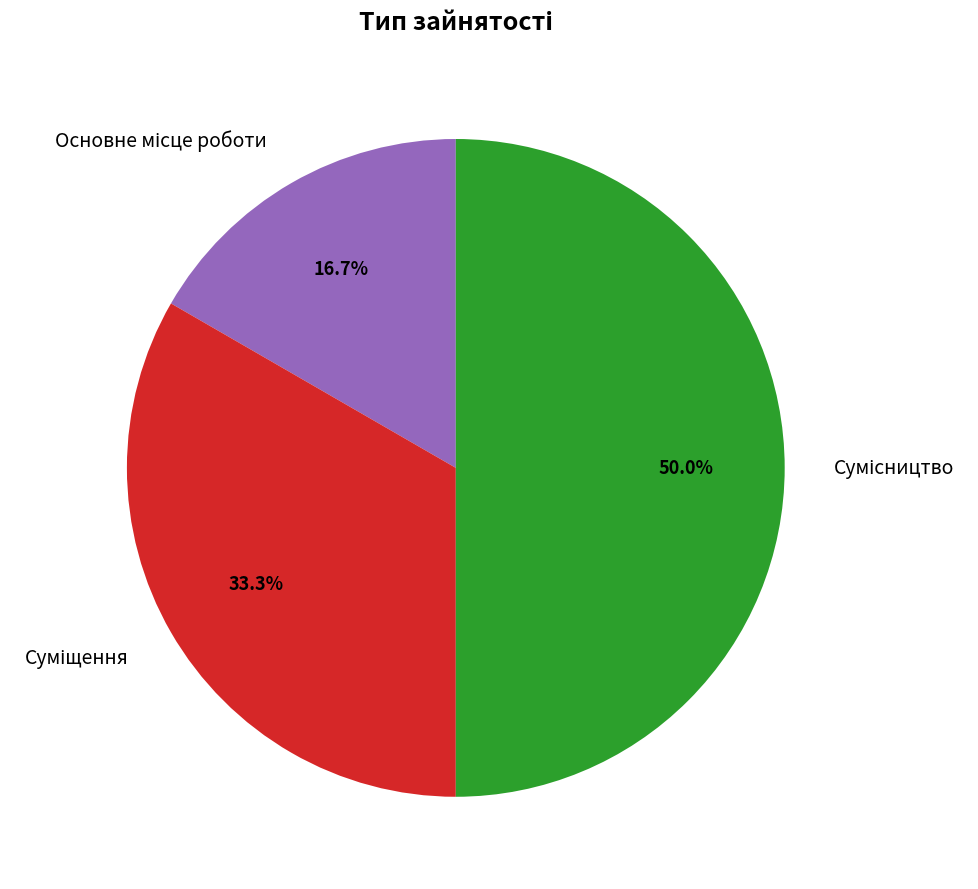

How many slices are in this pie chart?

3